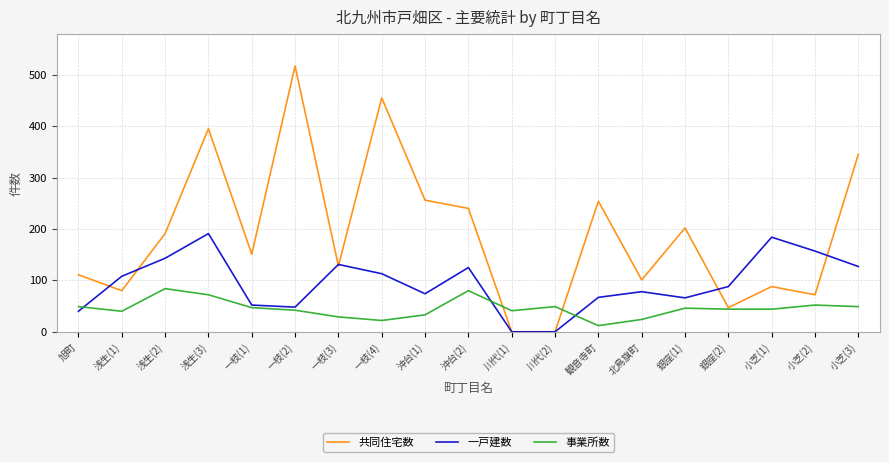

Which series has the largest range (max minus min)?

共同住宅数